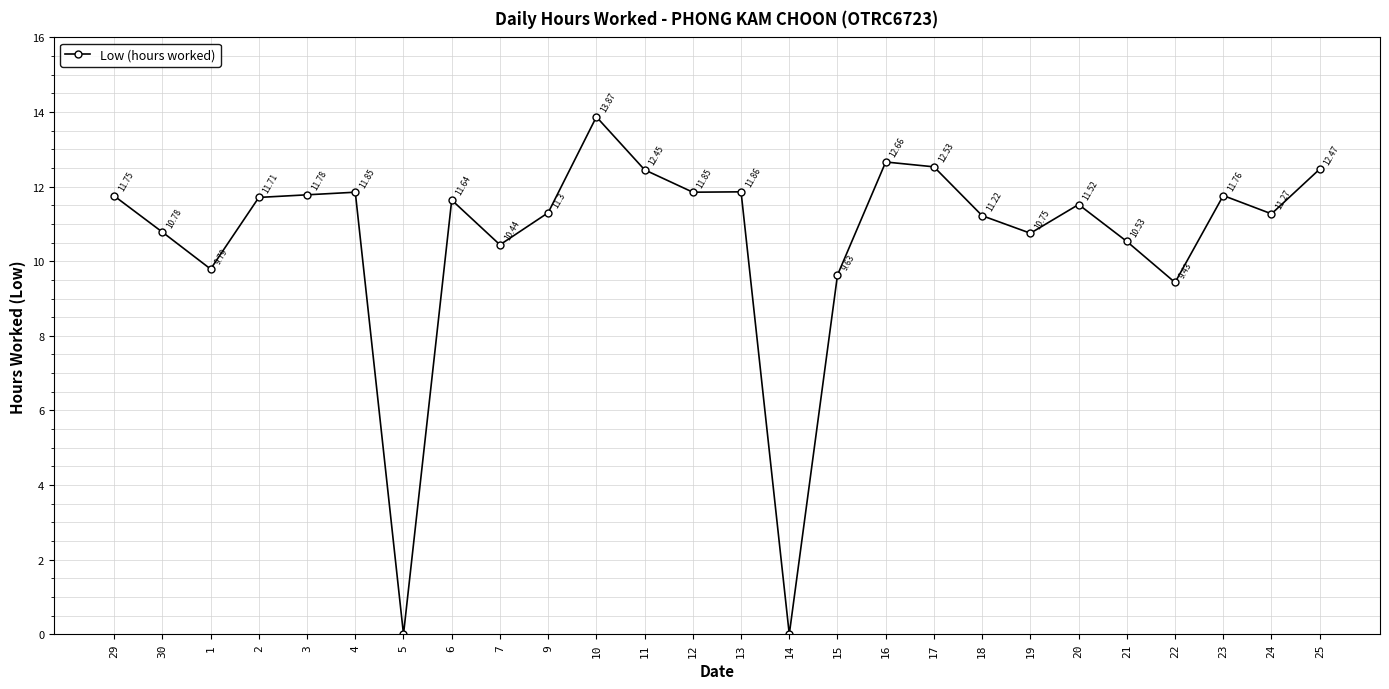

How many points are lower than both their immediate neighbors (excluding endpoints)?

8